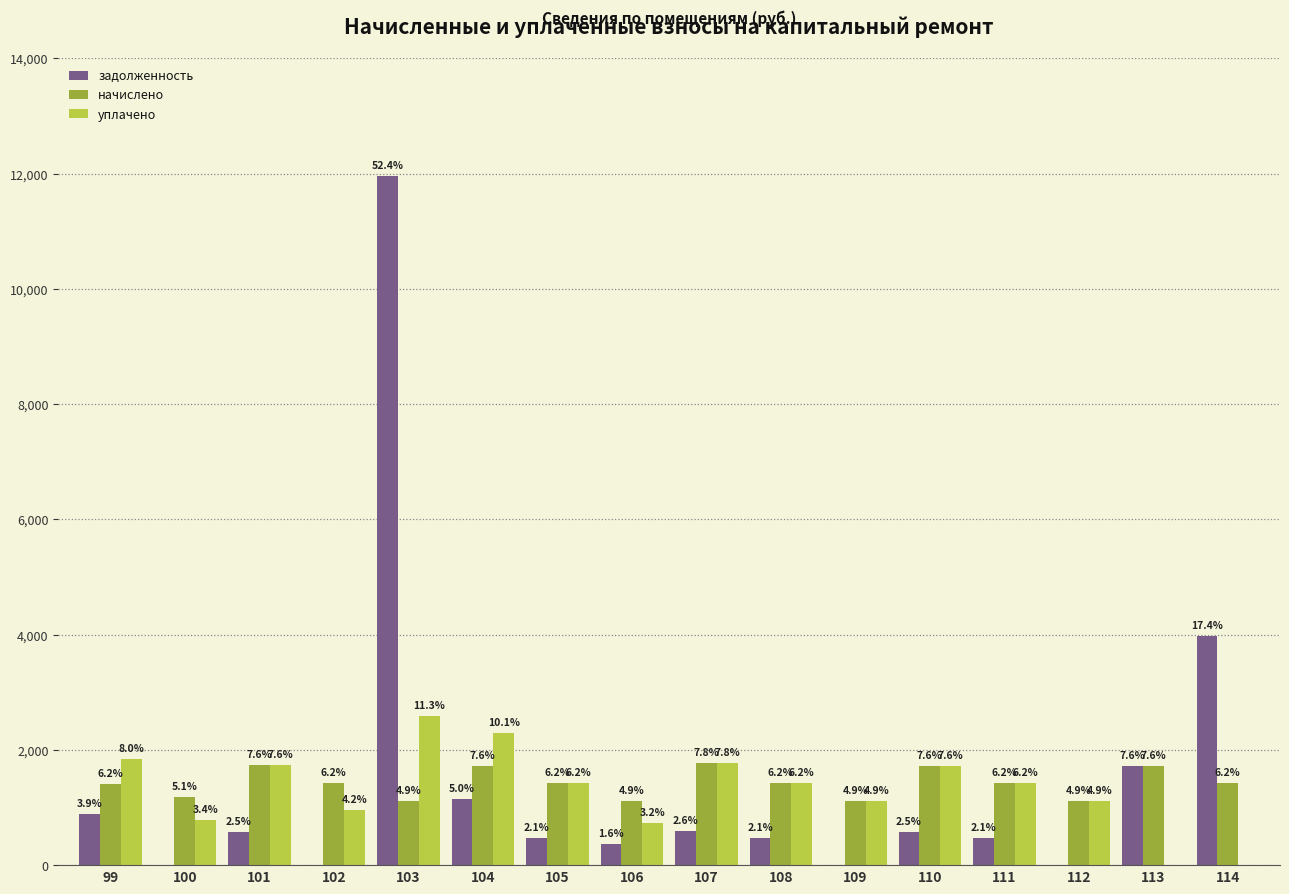

Rank the series by their maximum value, from lowest to highest.

начислено, уплачено, задолженность